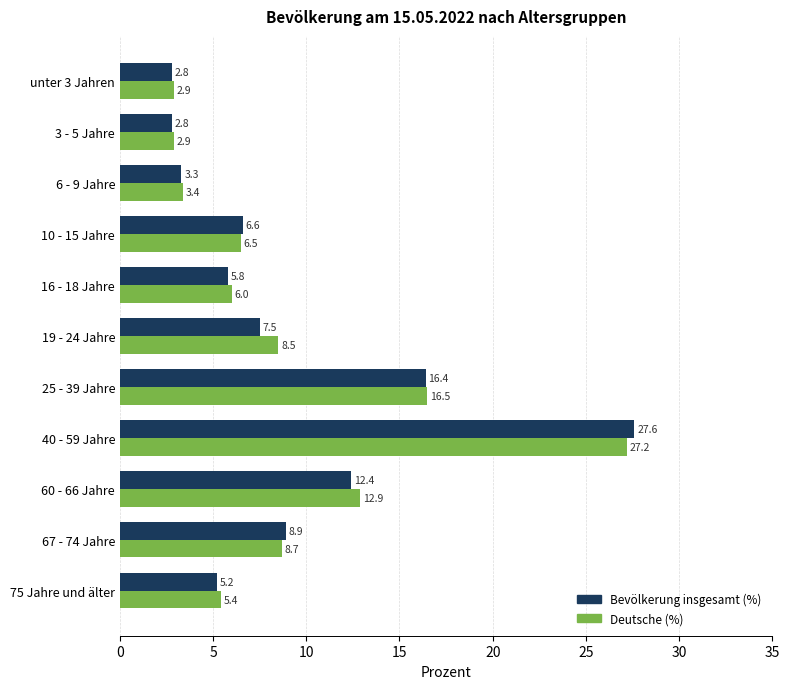

Rank the series by their average value, from highest to lowest.

Deutsche (%), Bevölkerung insgesamt (%)